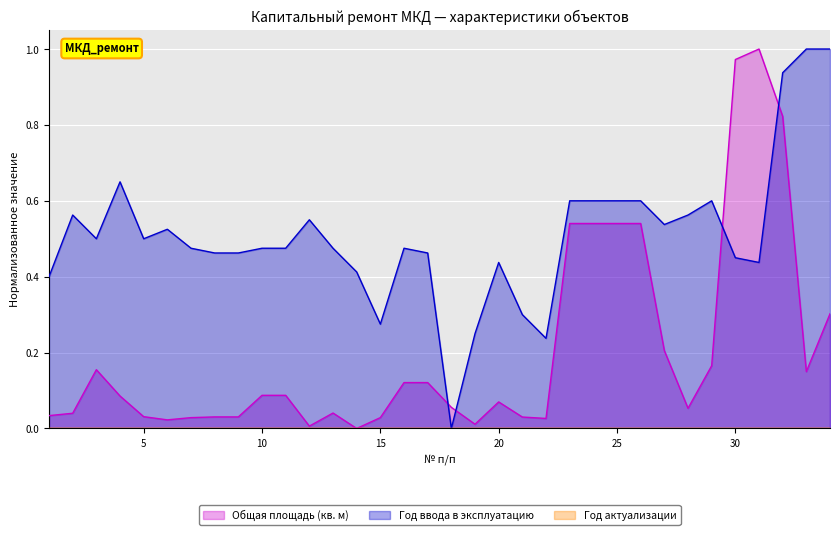

Where is the first local minimum for Общая площадь (кв. м)?

6